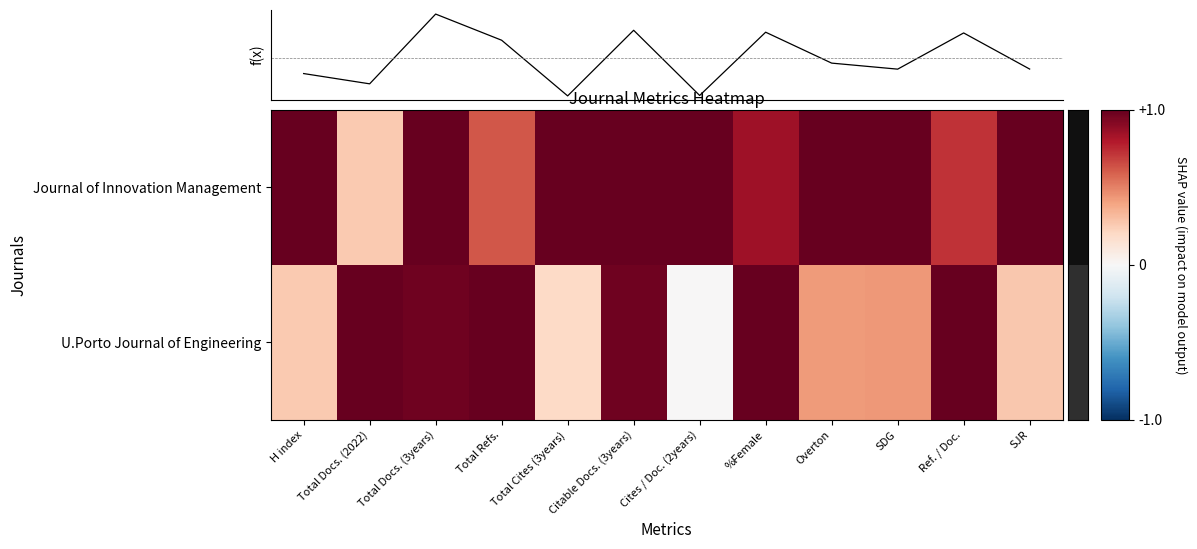

The Journal of Innovation Management series shows 1.5 at SJR. True or false?

False